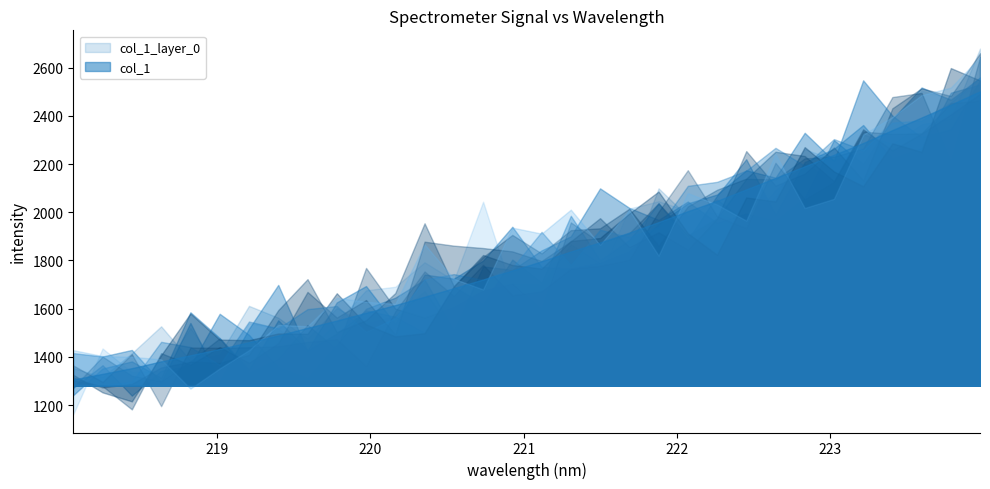

Reading right to left, extract all data points from this chart.

2501.4	2445.8	2392.8	2340.6	2287.0	2238.3	2190.5	2142.3	2094.8	2047.2	2004.4	1959.1	1915.8	1875.3	1837.2	1796.7	1758.6	1721.4	1685.3	1649.7	1615.1	1583.4	1551.1	1520.7	1489.5	1461.1	1433.4	1407.1	1381.7	1353.6	1330.1	1306.8